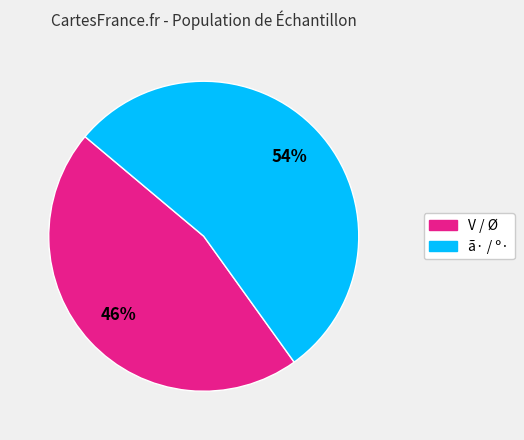

Count the number of slices in the pie.

2